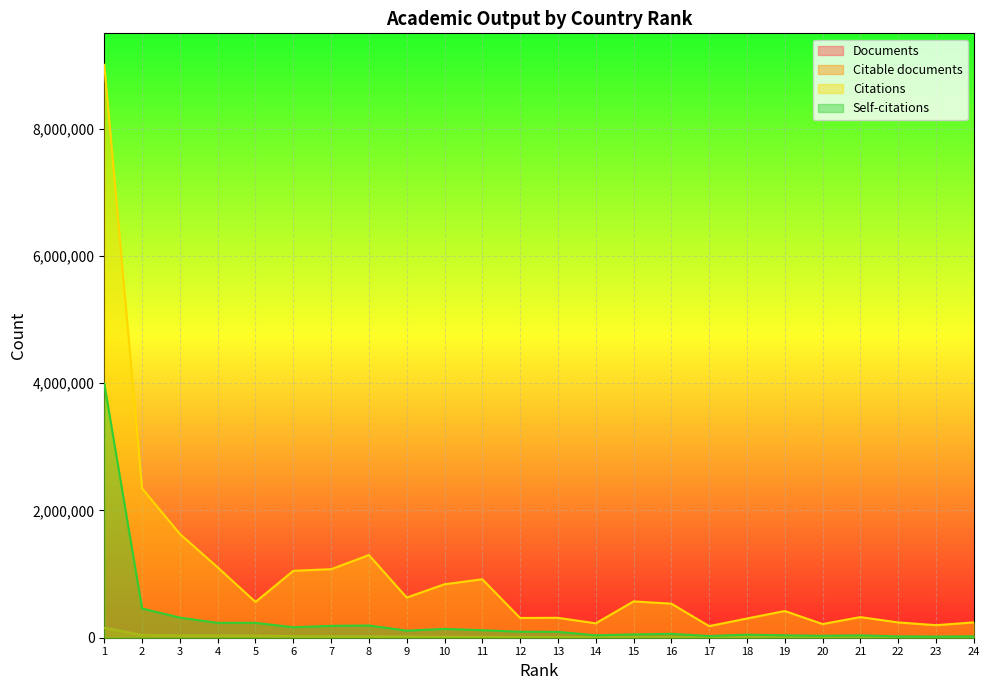

What is the value of the Self-citations point at the 24th from the left?

21326